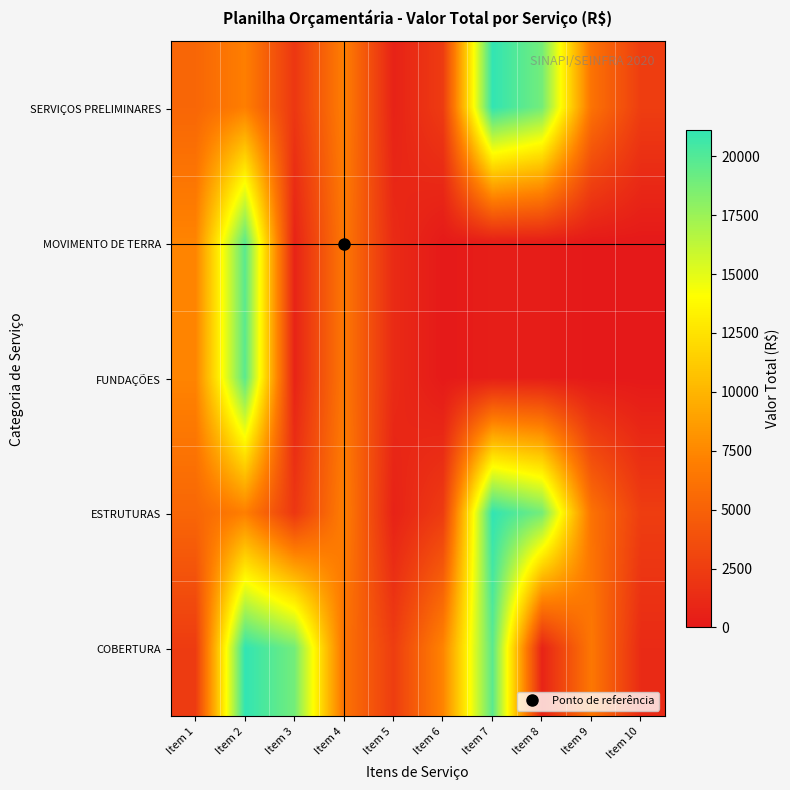

List the series in order of their peak value, lowest first.

MOVIMENTO DE TERRA, FUNDAÇÕES, SERVIÇOS PRELIMINARES, ESTRUTURAS, COBERTURA